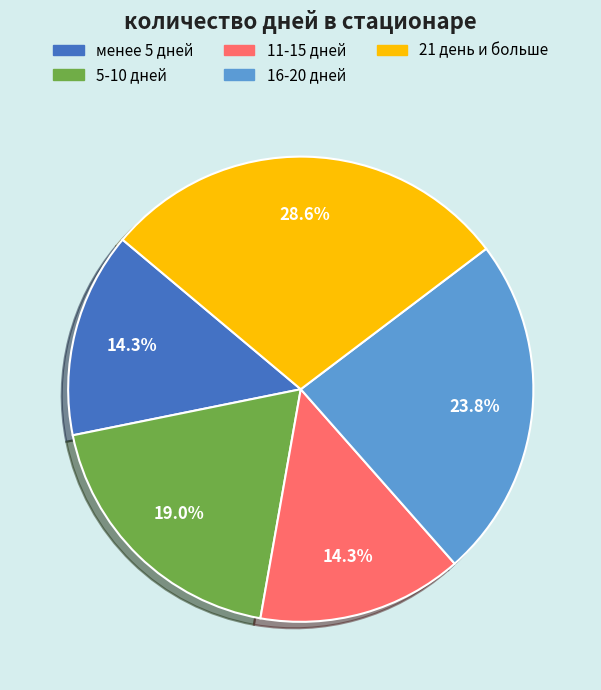

To the nearest percent, what is the difference between the 16-20 дней and 21 день и больше slice percentages?

5%